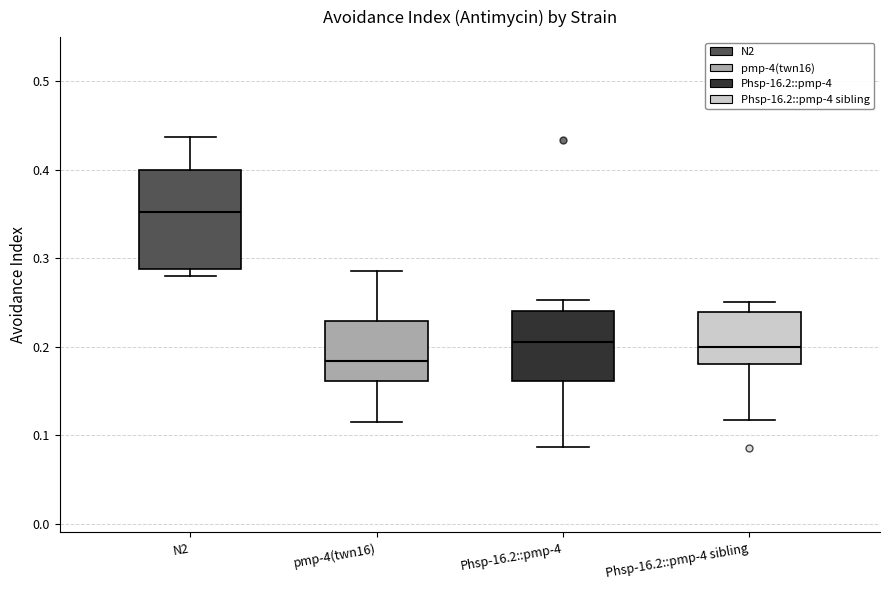

Where does the lower whisker of the box for pmp-4(twn16) end on the y-axis? The values are not printed on the chart, so give them approximately, as read against the axis.

0.11